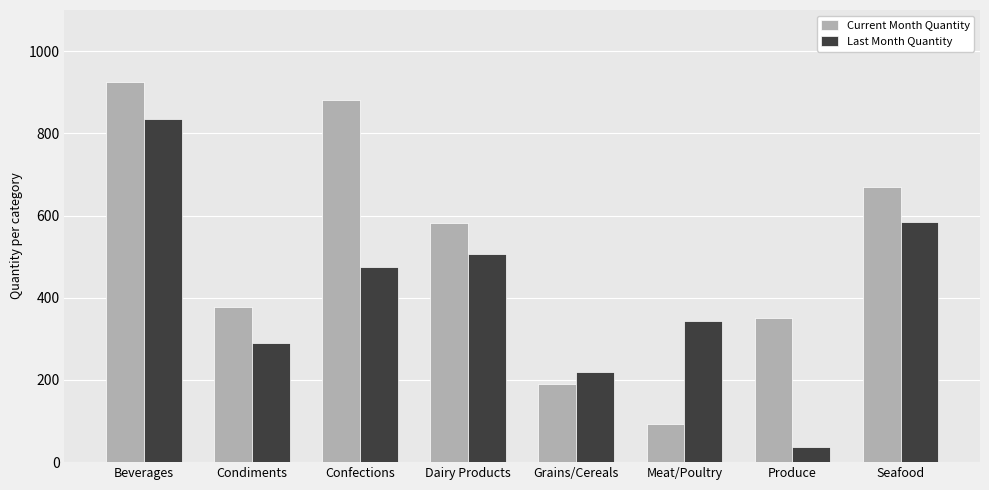

Which series has the widest spread of values?

Current Month Quantity